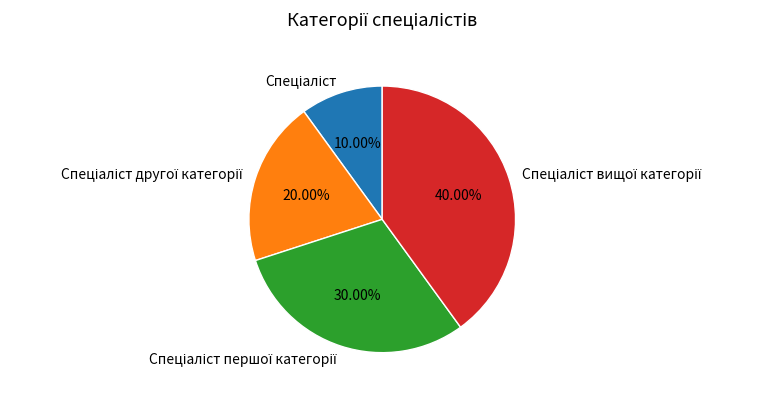

Is there any slice that represents more than half of the pie?

No